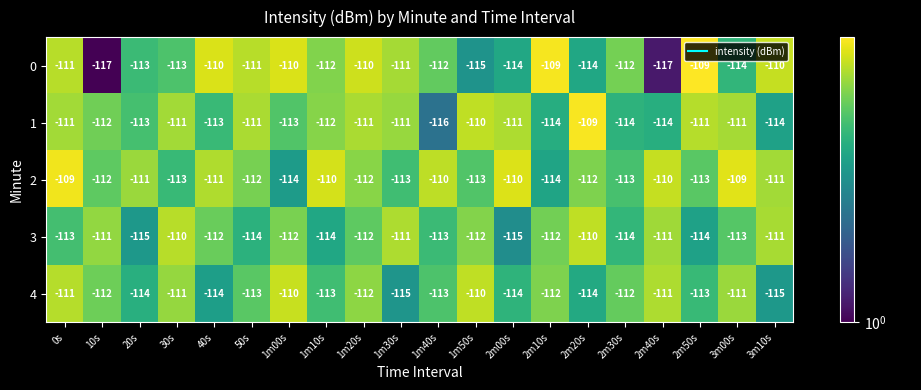

True or false: 1 has a value of -111 at 2m00s.

True